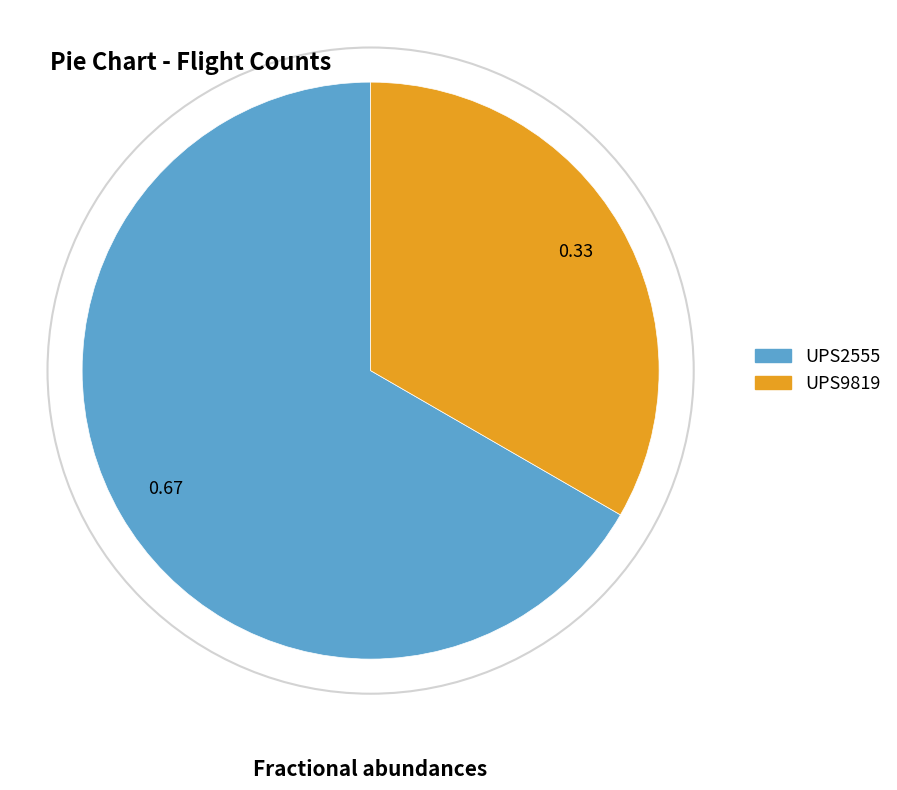

Is there a majority slice in this chart?

Yes